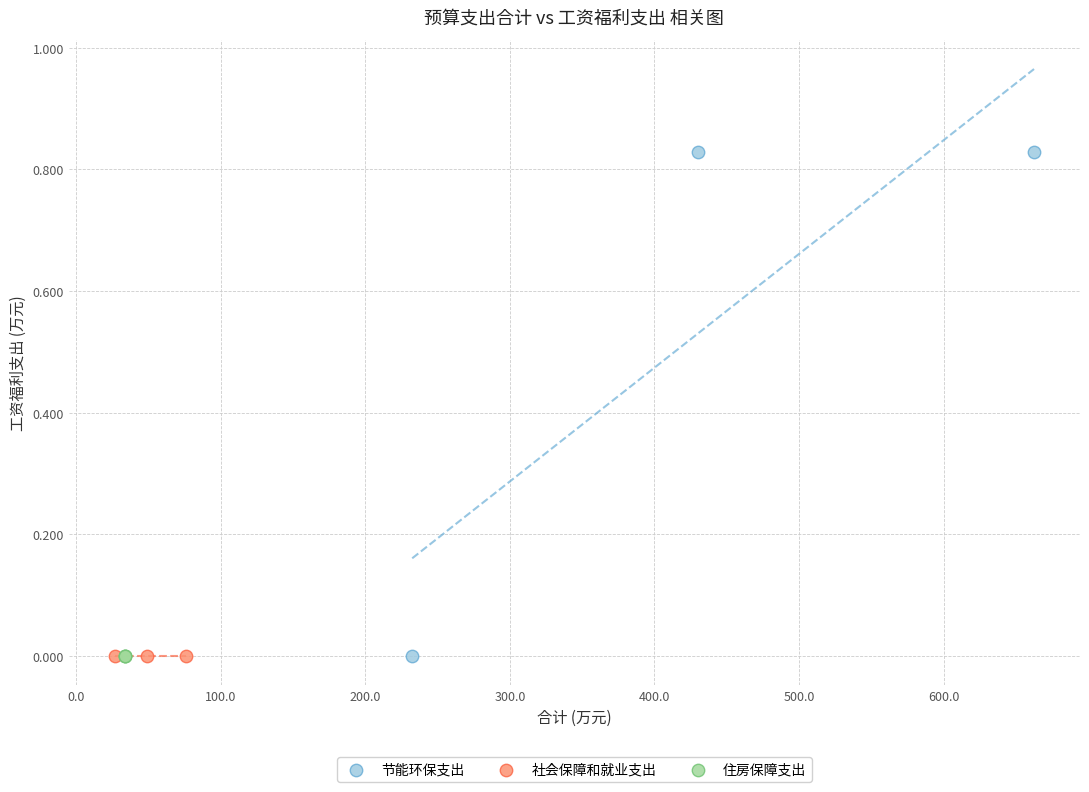

Which series reaches the maximum Y coordinate?

节能环保支出